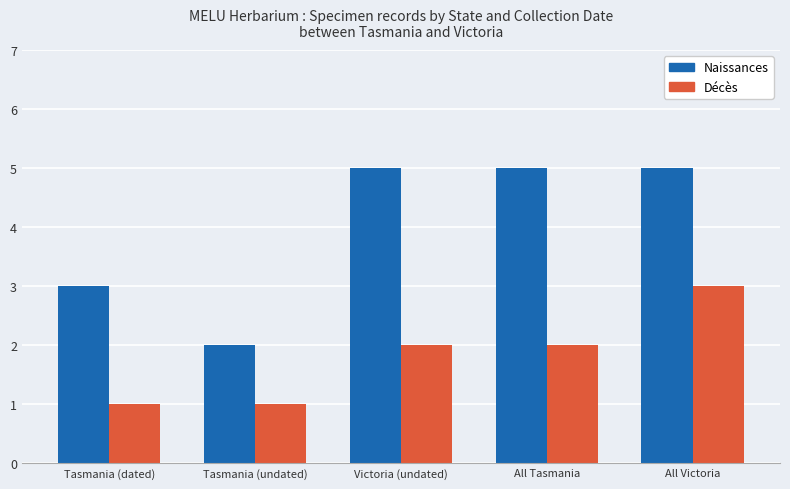

What is the average value of the Naissances series?

4